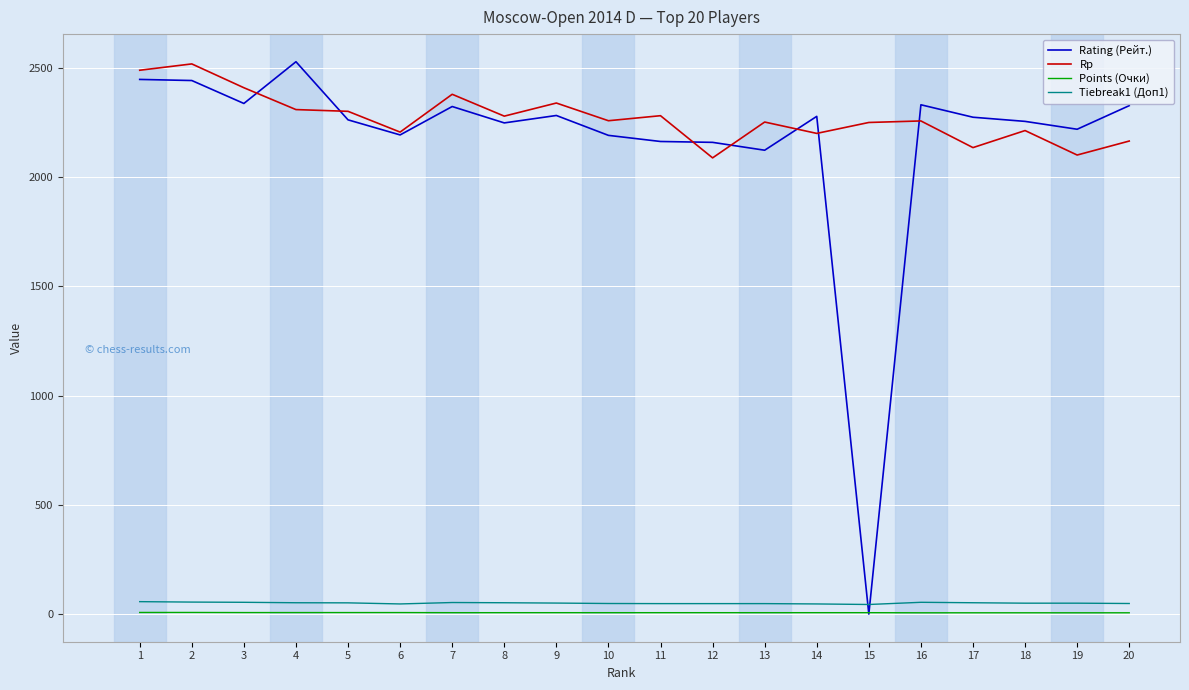

Which series changed the most between 2 and 14?

Rp